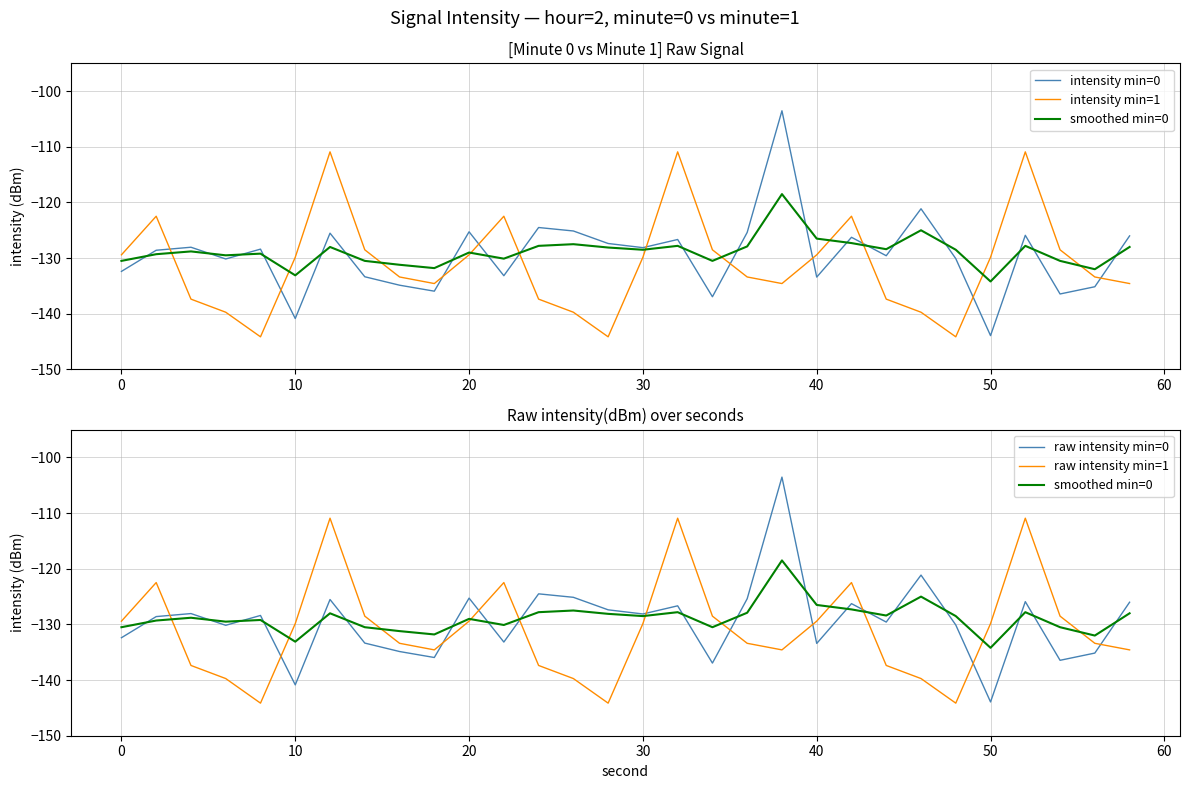

What is the sum of all intensity min=0 values?

-3882.1